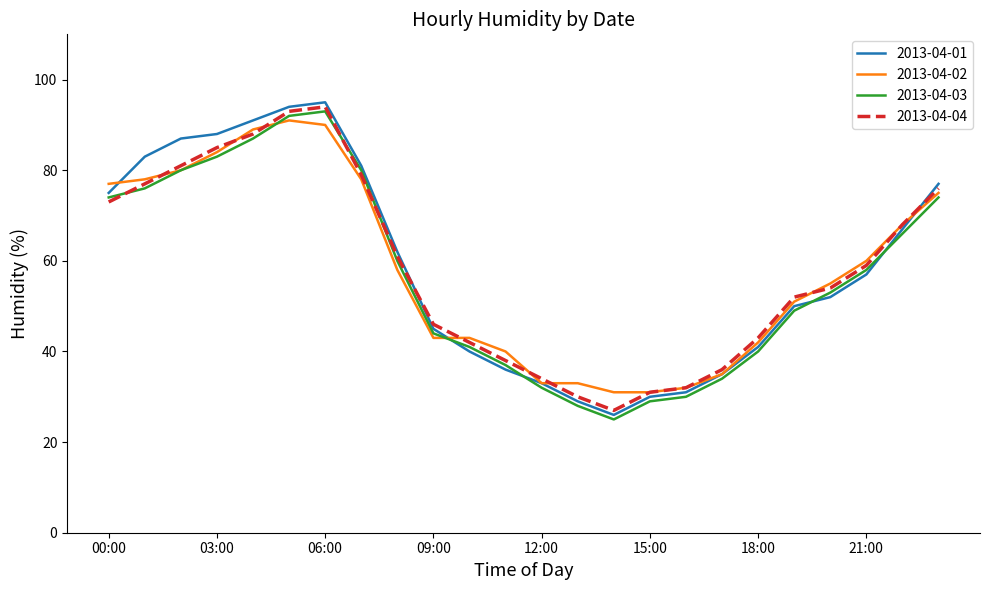

Which series has the largest range (max minus min)?

2013-04-01